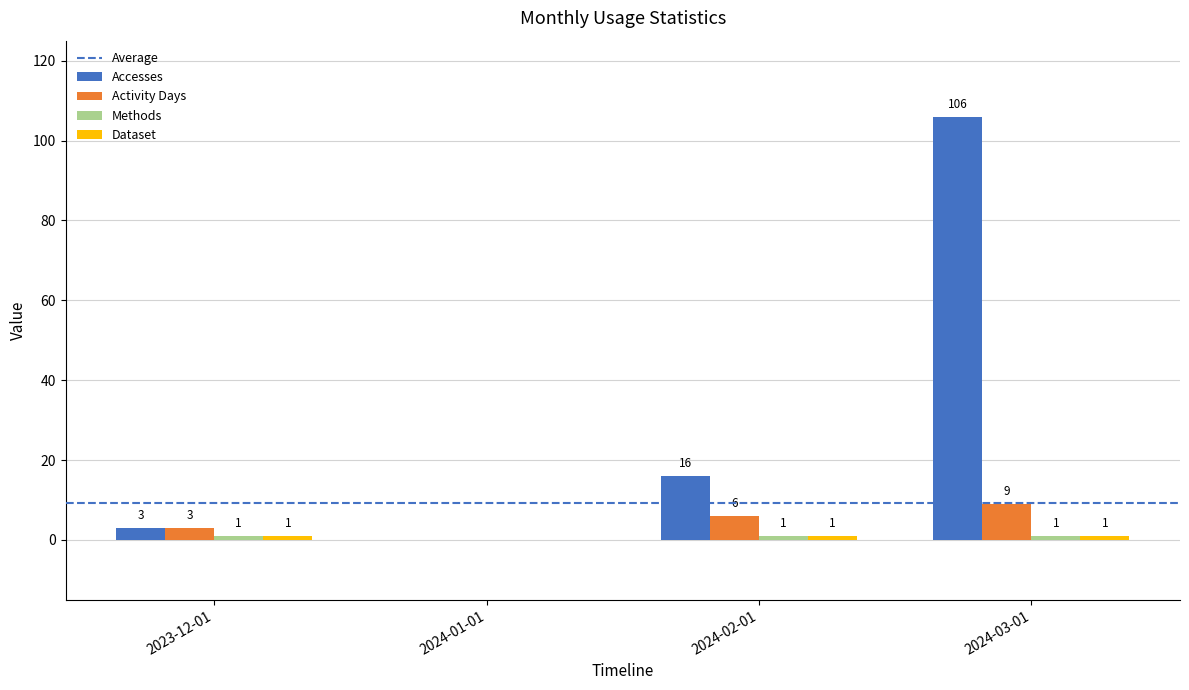

How many Activity Days values are between 3 and 9?

3